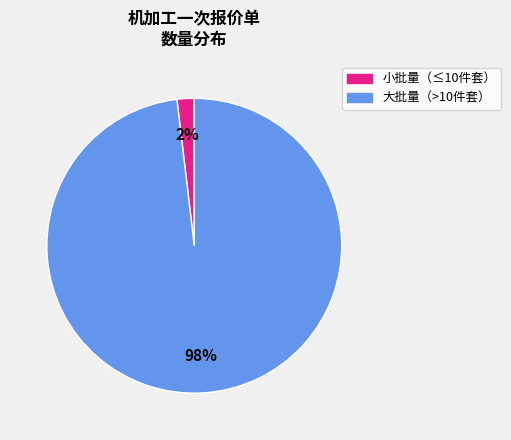

Count the number of slices in the pie.

2